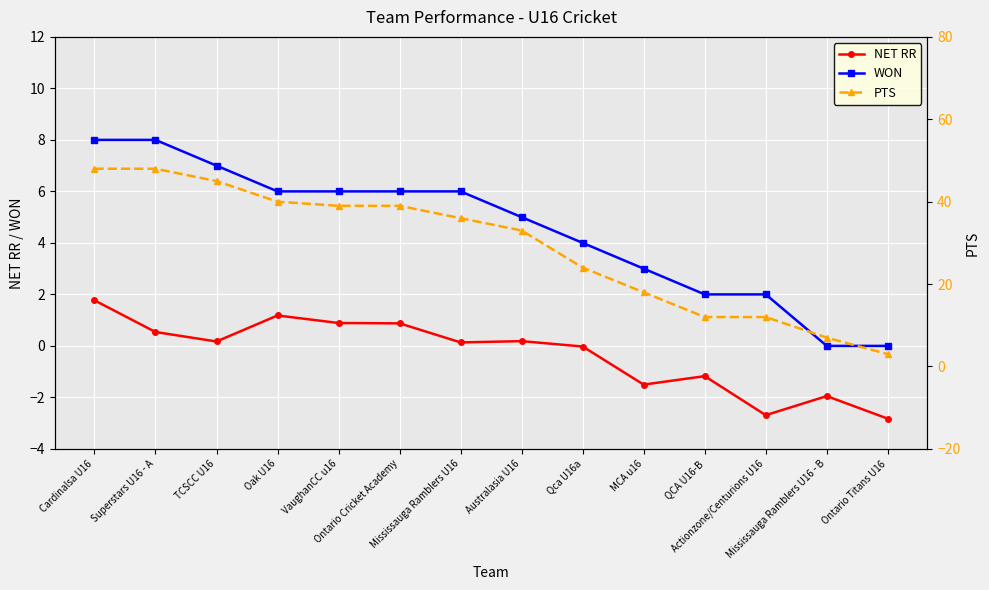

At which category is the sum across all series the highest?

Cardinalsa U16